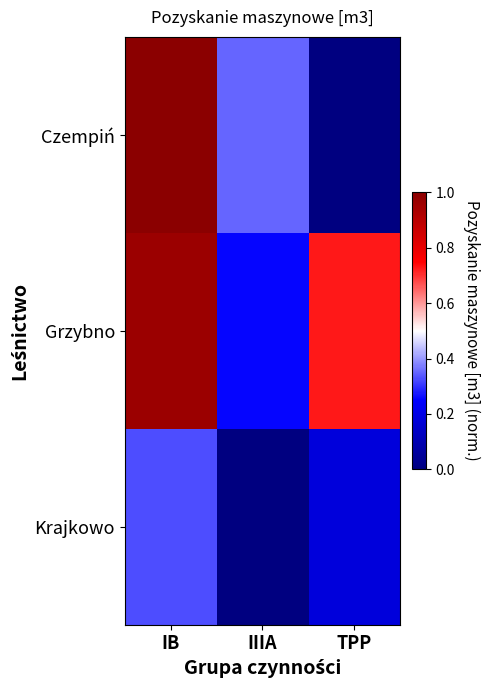

What is the difference between the highest and lowest values at TPP?

0.7